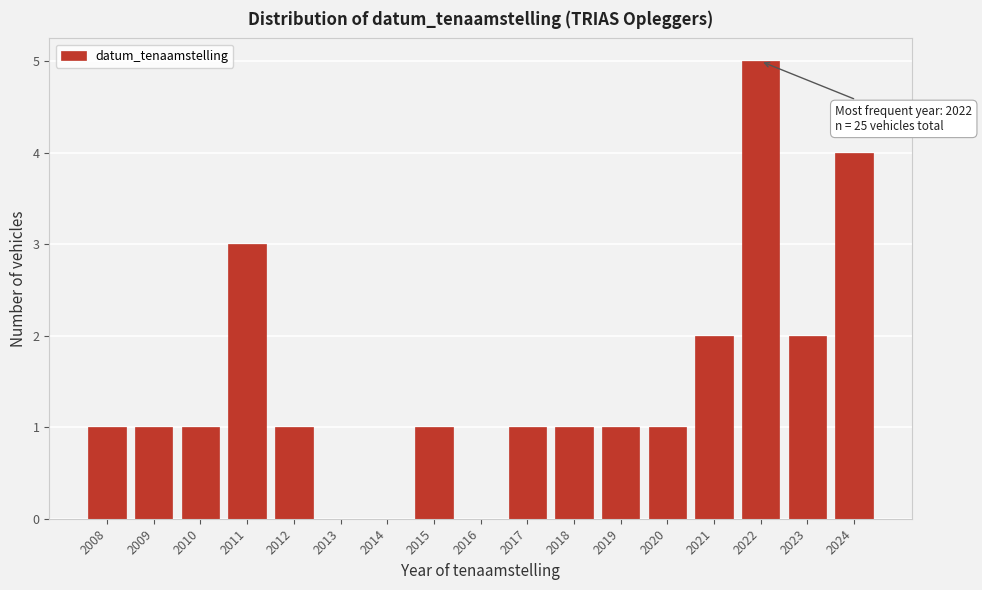

Reading left to right, extract all data points from this chart.

2008=1	2009=1	2010=1	2011=3	2012=1	2013=0	2014=0	2015=1	2016=0	2017=1	2018=1	2019=1	2020=1	2021=2	2022=5	2023=2	2024=4